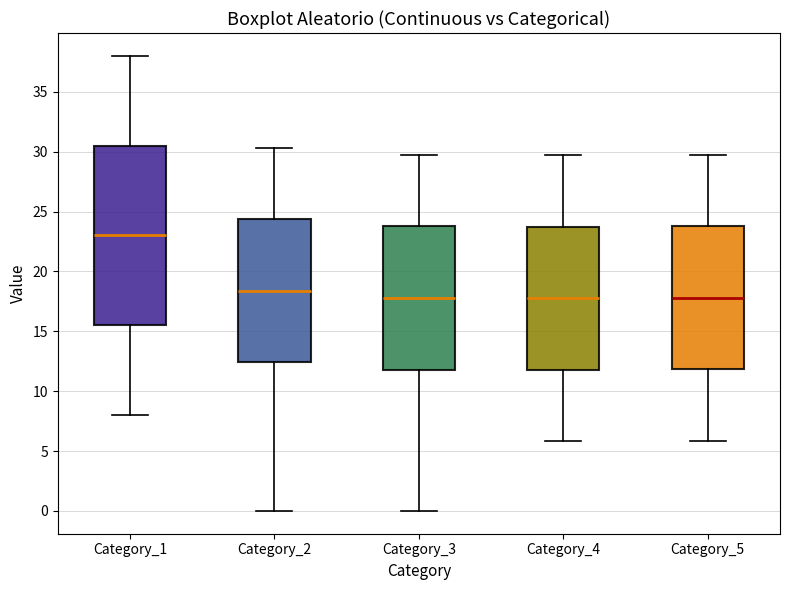

Reading left to right, read every box against the y-axis: the position of its median line, the range the box covers, and the ends of its whiskers. The values are not printed on the chart, so give them approximately, as read against the axis.

Category_1: median 23.0, box 15.5 to 30.5, whiskers 8.0 to 38.0
Category_2: median 18.5, box 12.5 to 24.5, whiskers 0.0 to 30.5
Category_3: median 18.0, box 12.0 to 24.0, whiskers 0.0 to 29.5
Category_4: median 18.0, box 12.0 to 23.5, whiskers 6.0 to 29.5
Category_5: median 18.0, box 12.0 to 23.5, whiskers 6.0 to 29.5